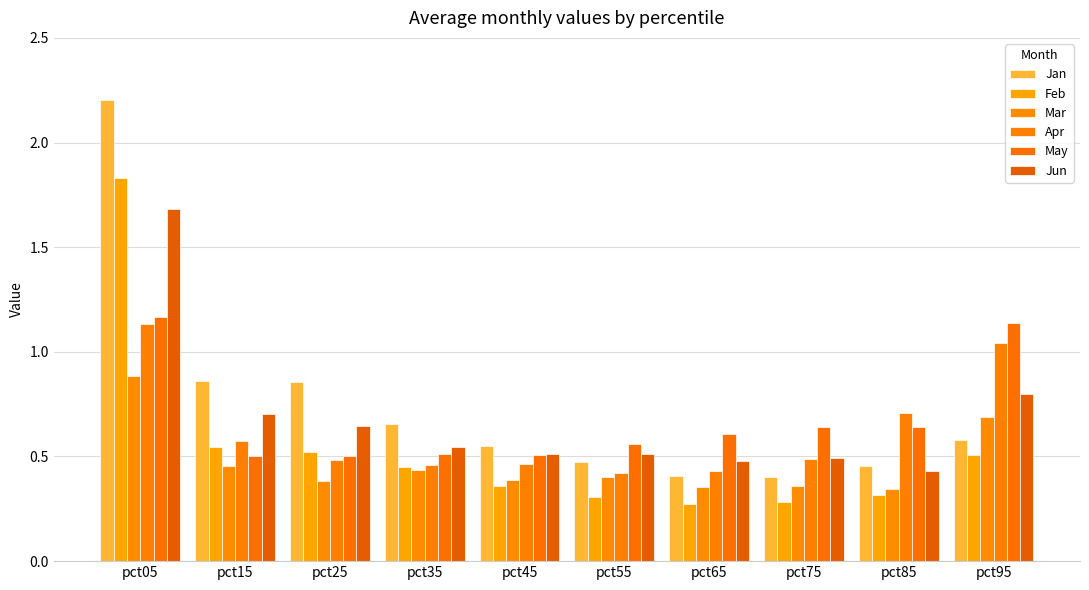

What is the value of the Apr bar at the 6th from the left?

0.4